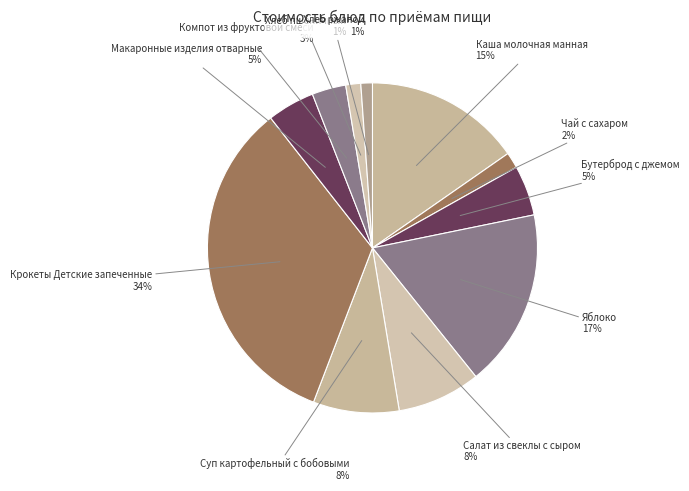

How many slices are in this pie chart?

11